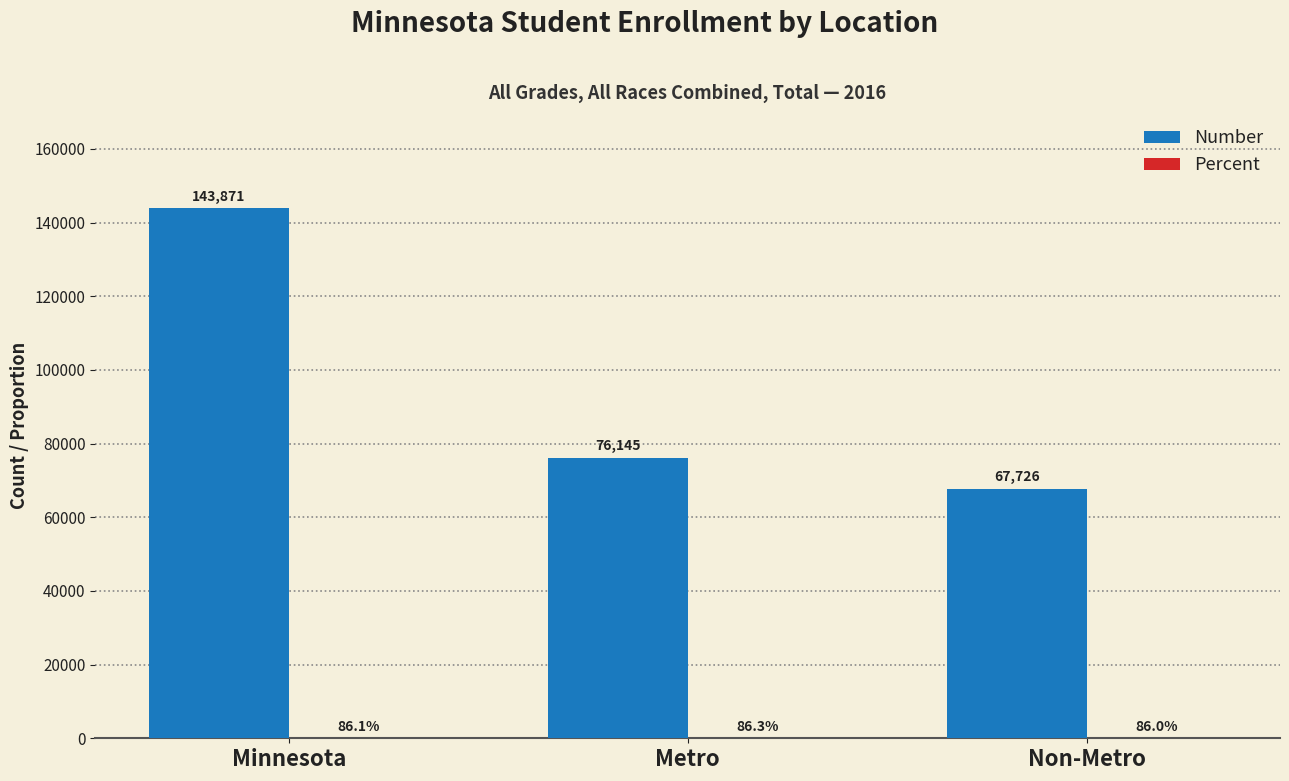

How many data points does each series have?

3